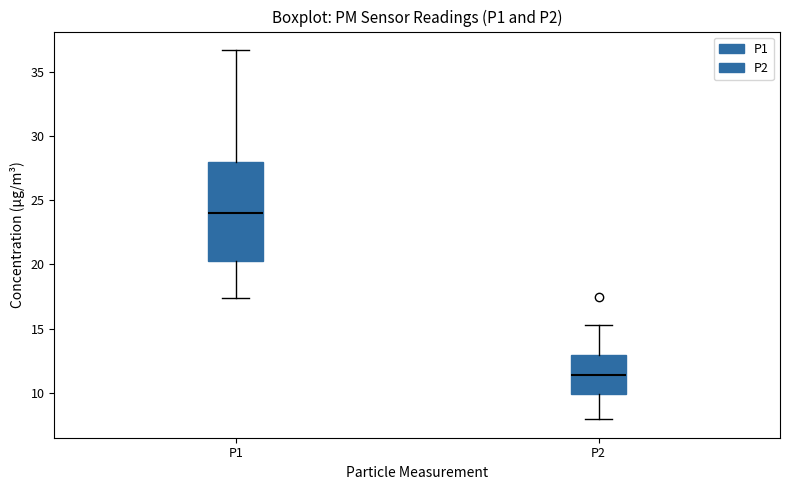

Comparing the boxes themselves (not the whiskers), which one is the tallest?

P1